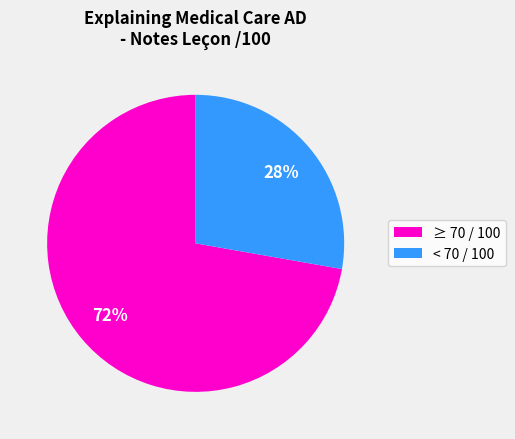

Is the sum of ≥ 70 / 100 and < 70 / 100 greater than half?

Yes